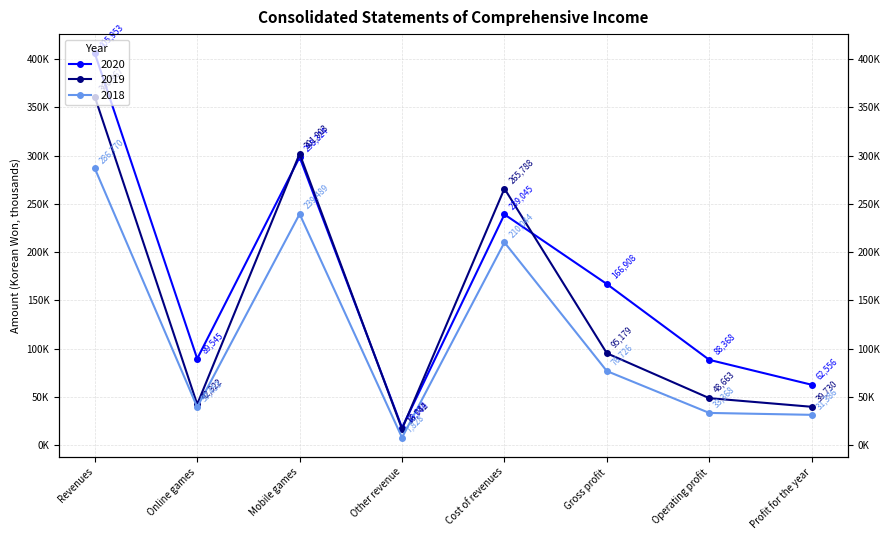

Where is the first local maximum for 2018?

Mobile games